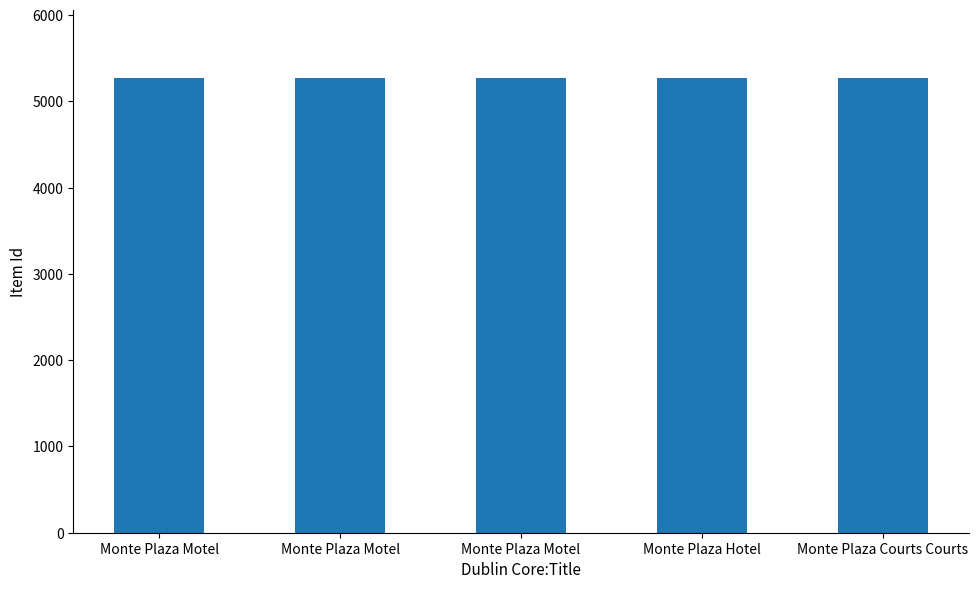

Are the bars horizontal?

No